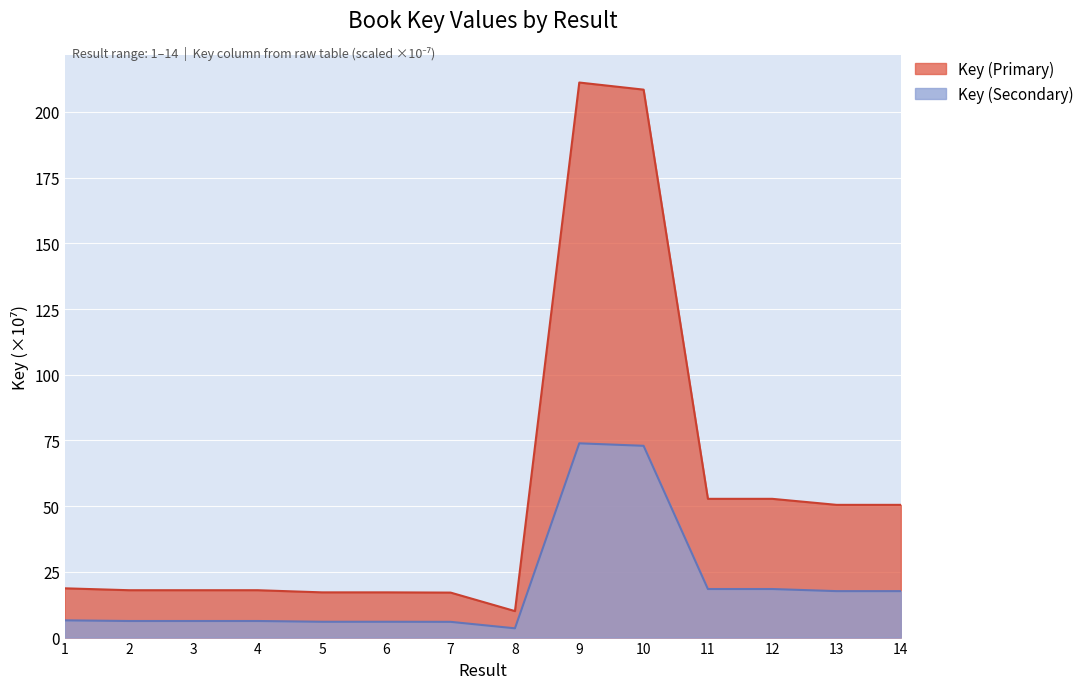

What is the smallest value displayed?

10.1